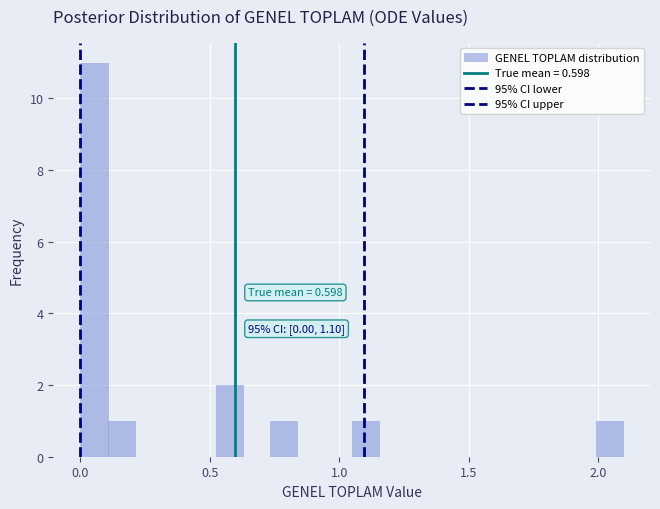

Around what value on the x-axis is the tallest bar? Give the approximate position of its centre, as read against the axis.

0.05